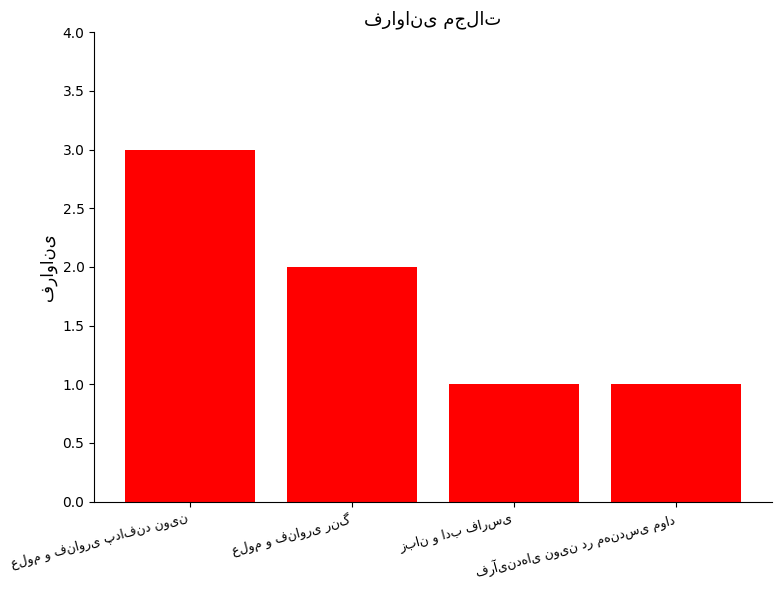

What is the value of the 4th bar from the left?

1